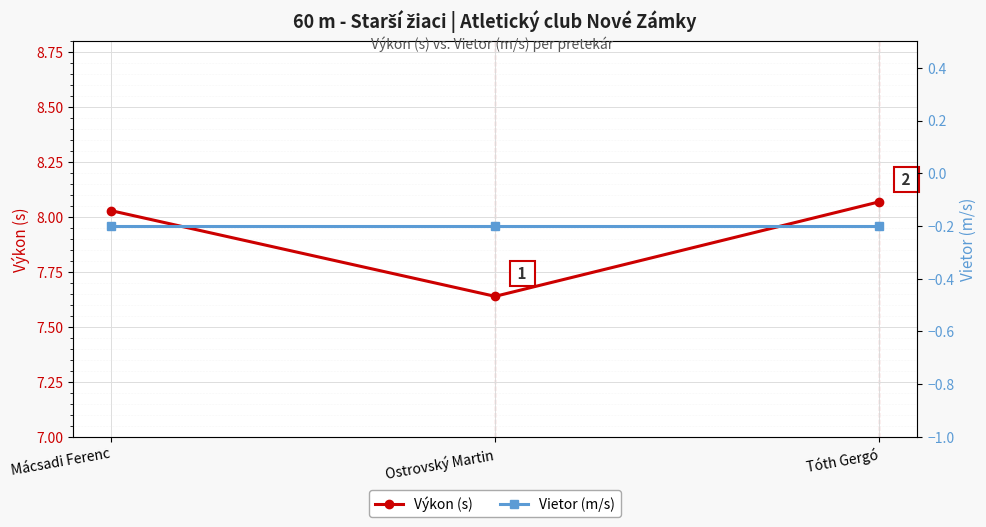

At how many categories does at least one series exceed 1?

3